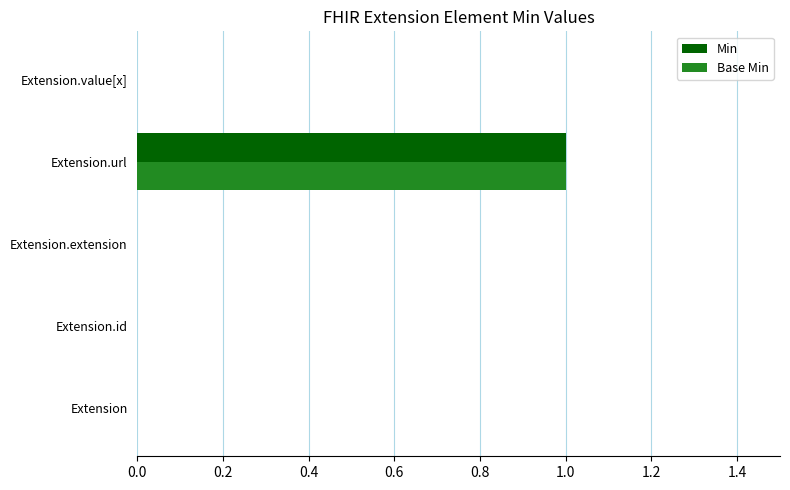

True or false: Min has a value of 2 at Extension.url.

False